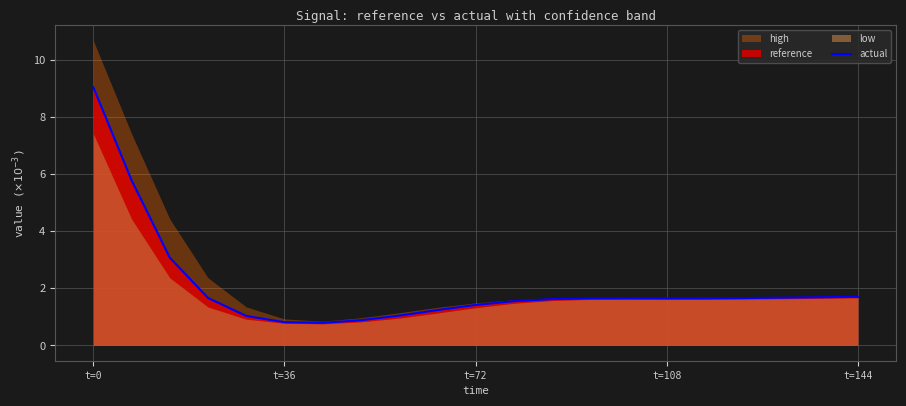

The actual series shows 1.4 at t=72. True or false?

True